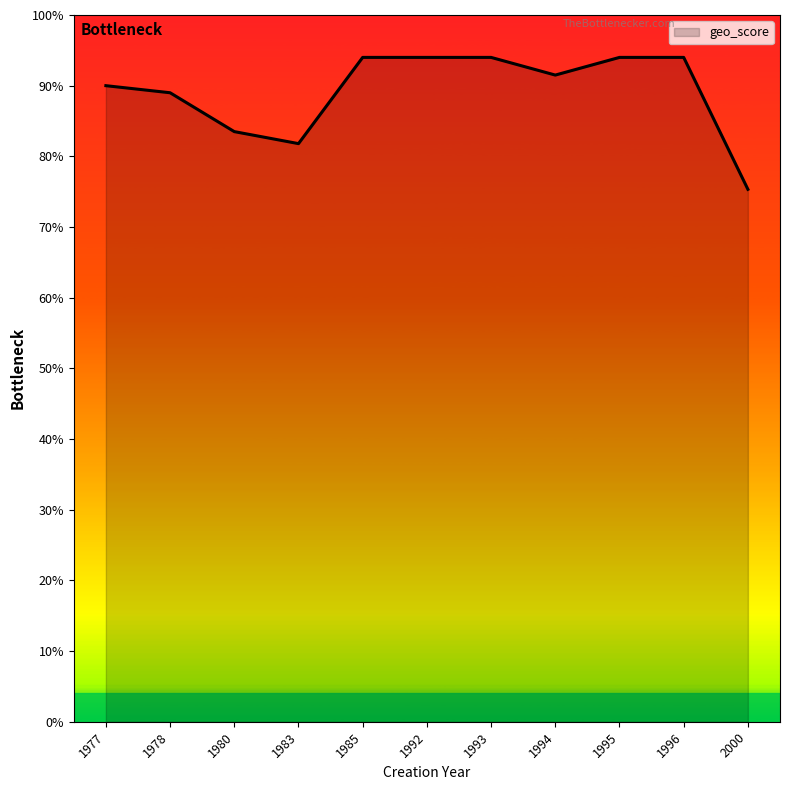

What is the maximum value shown in the chart?

0.9